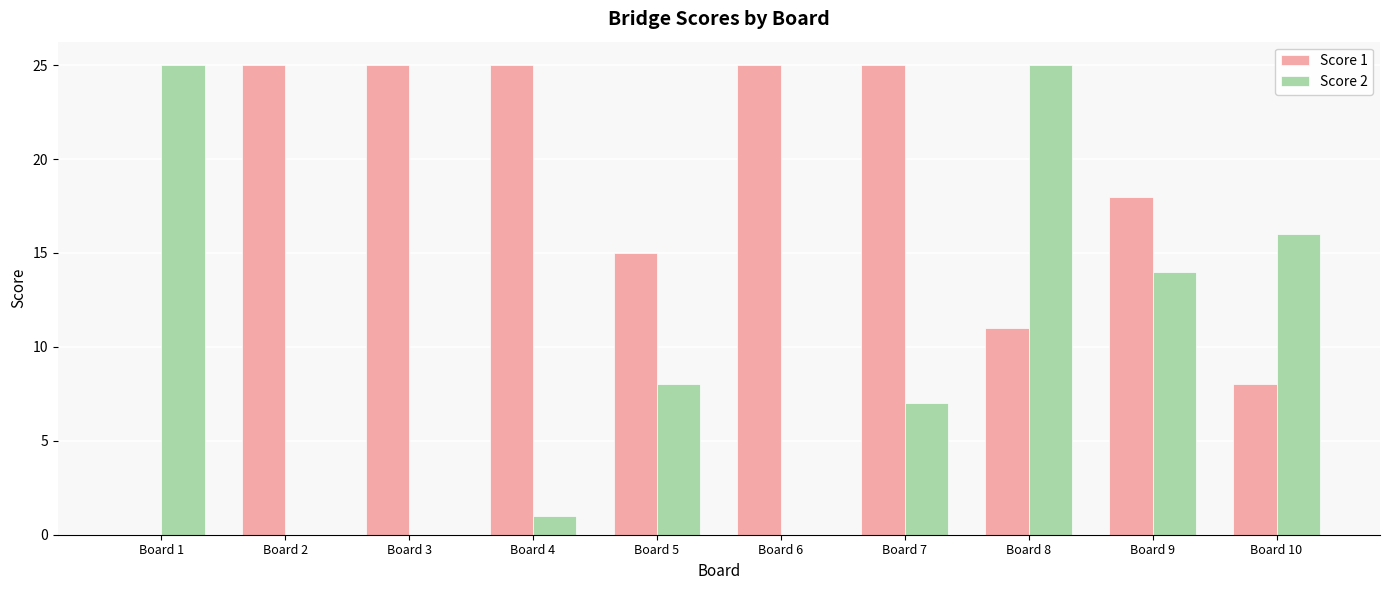

At which category is the sum across all series the highest?

Board 8